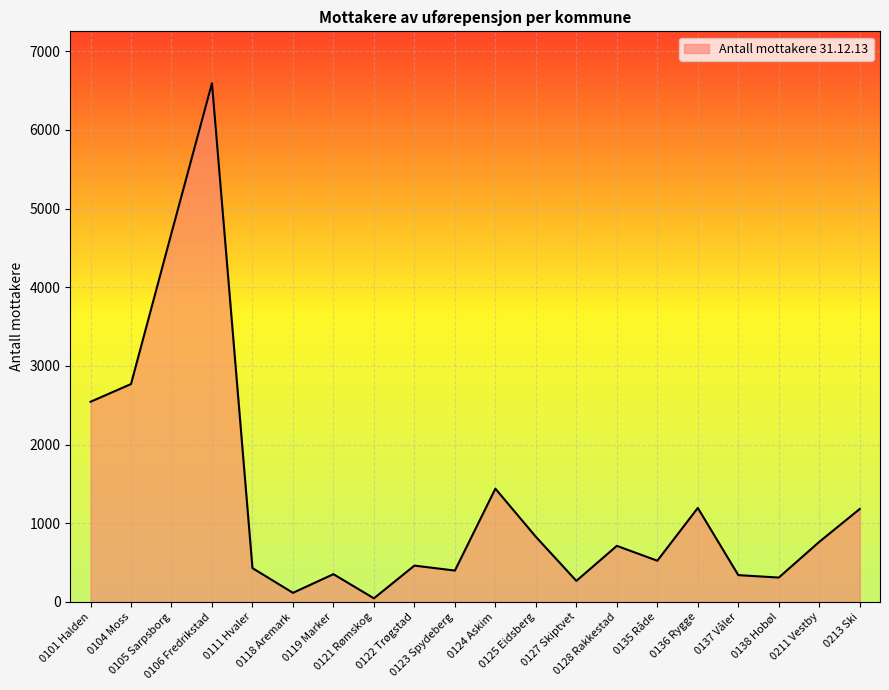

Between 0118 Aremark and 0128 Rakkestad, which is larger?

0128 Rakkestad